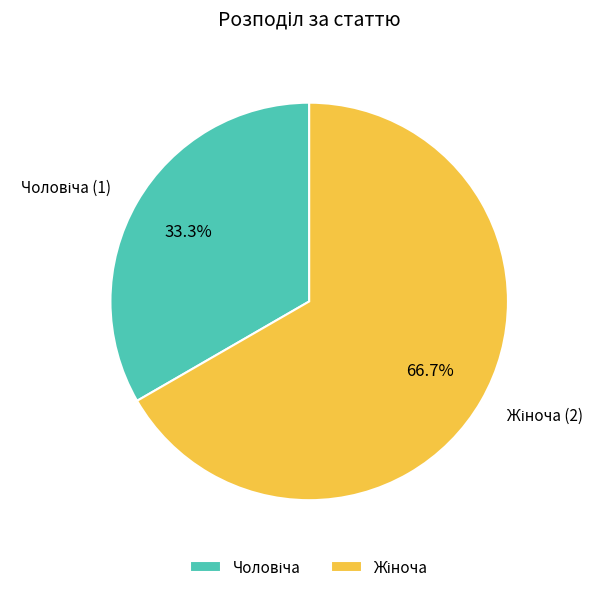

Is there any slice that represents more than half of the pie?

Yes